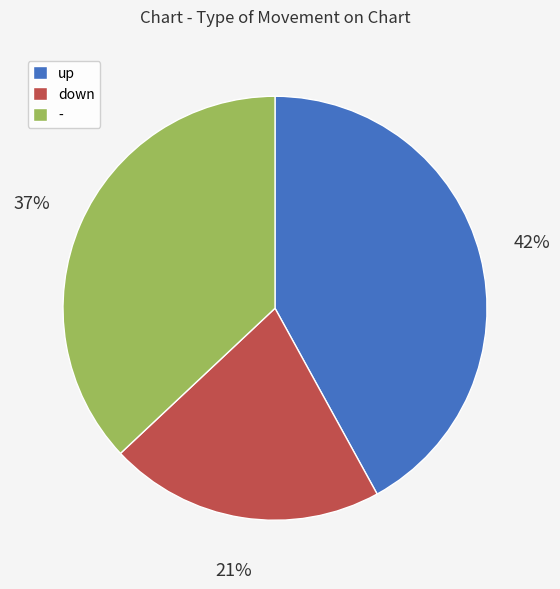

To the nearest percent, what is the combined percentage of down and -?

58%